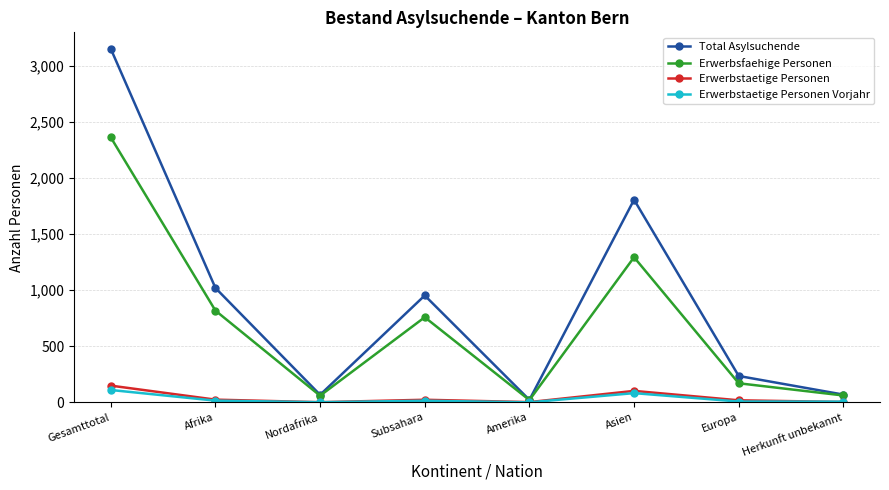

True or false: Erwerbstaetige Personen Vorjahr has more than 2 points higher than both neighbors.

False